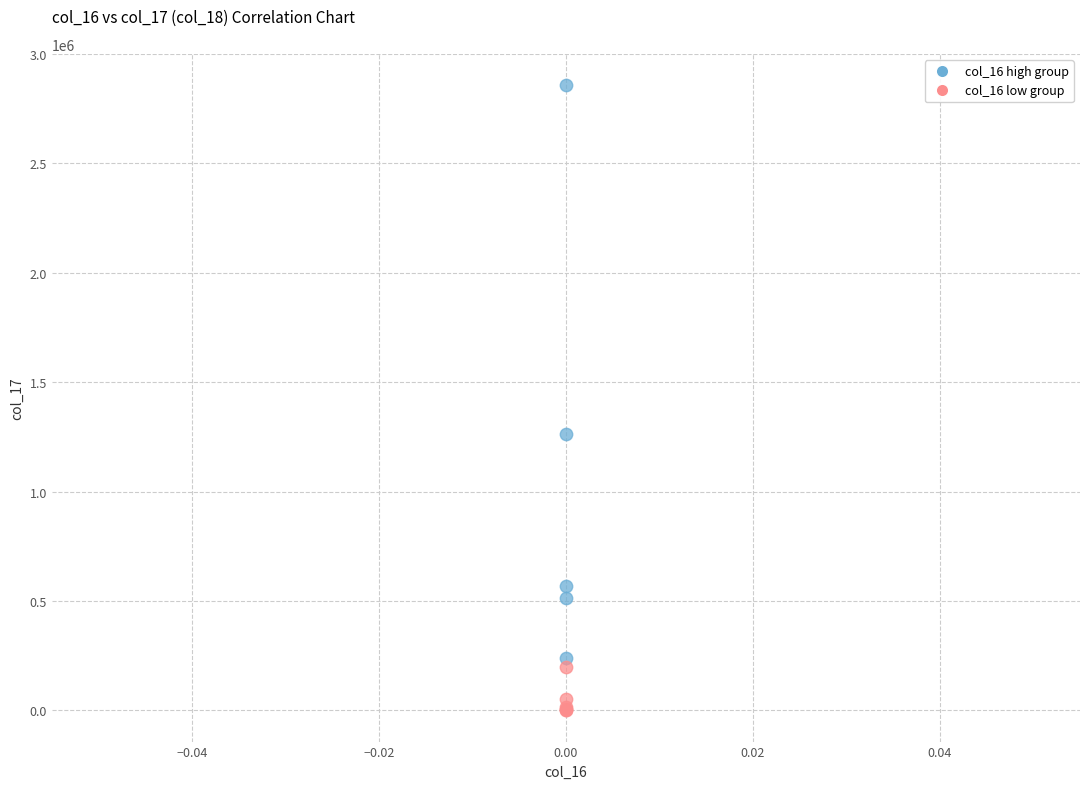

Which series reaches the minimum Y coordinate?

col_16 low group